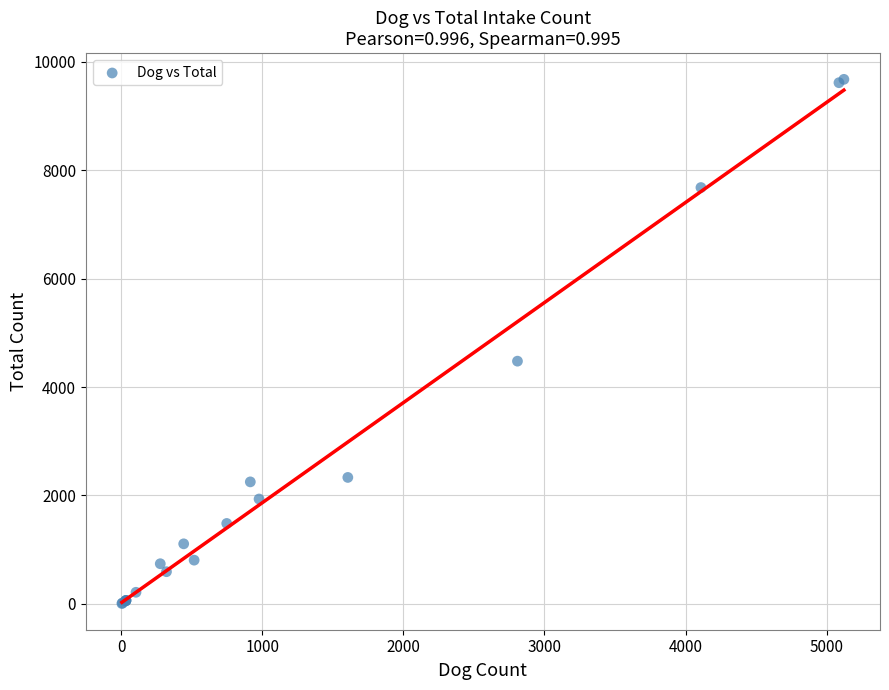

What Y value in the scatter plot is closest to 4841?

4477